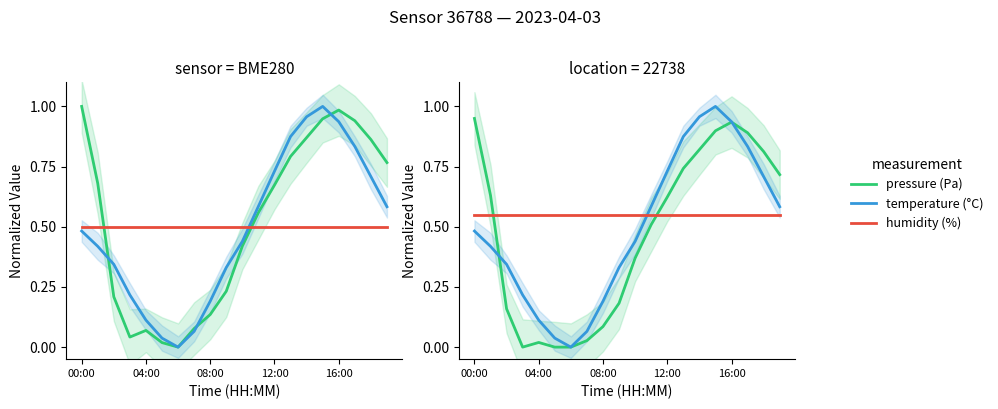

The pressure series shows 0.4 at 10. True or false?

True